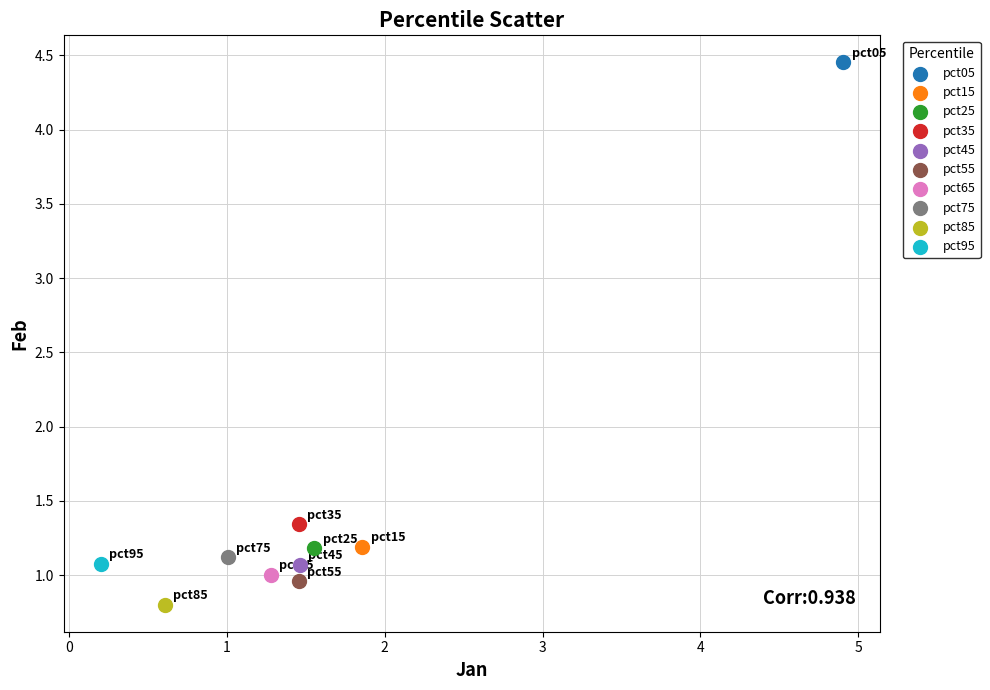

What are all the series names shown in the legend?

pct05, pct15, pct25, pct35, pct45, pct55, pct65, pct75, pct85, pct95